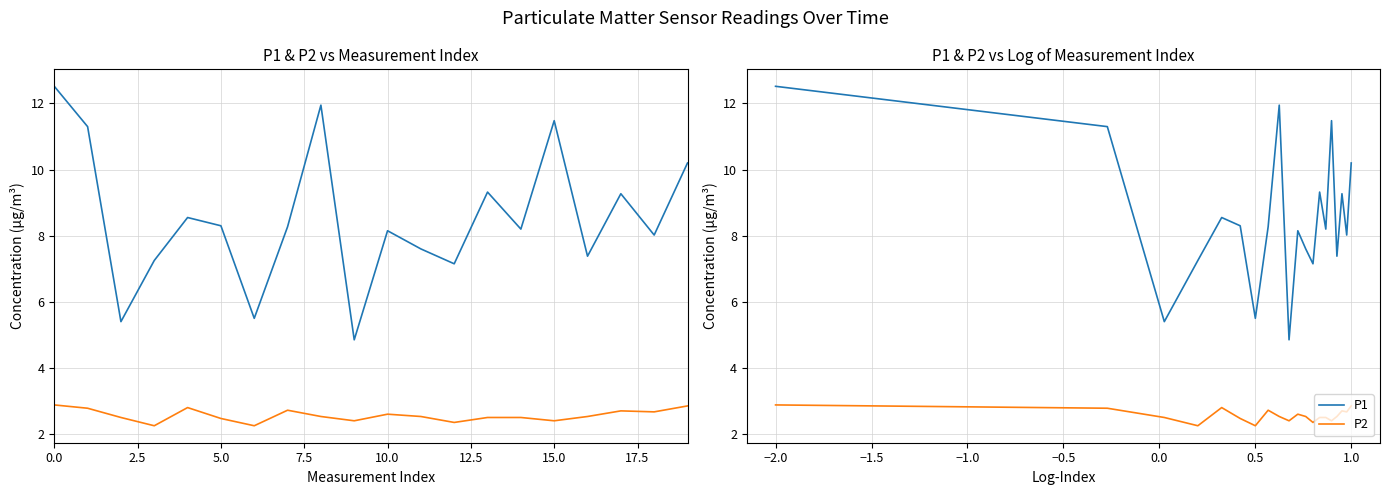

Does the chart display data point markers on the line(s)?

No